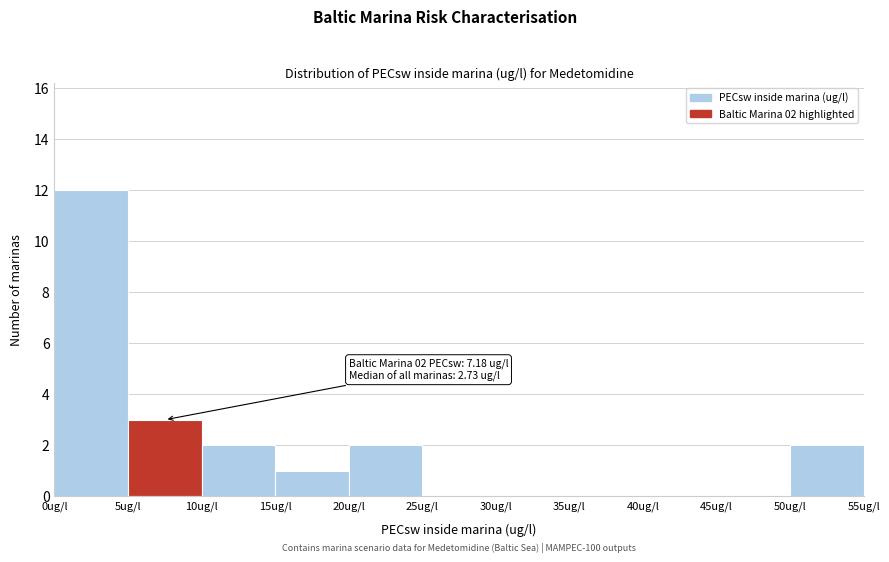

Over which range of the x-axis is the bar tallest?

0 to 5